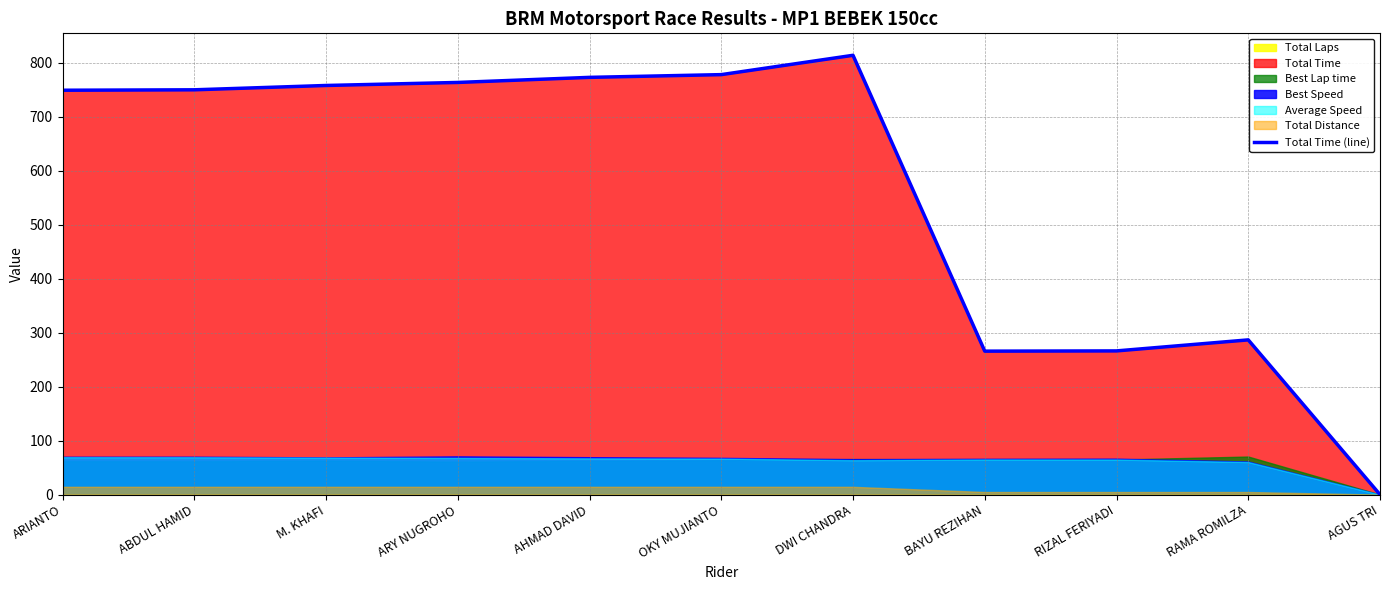

How many points are lower than both their immediate neighbors (excluding endpoints)?

1